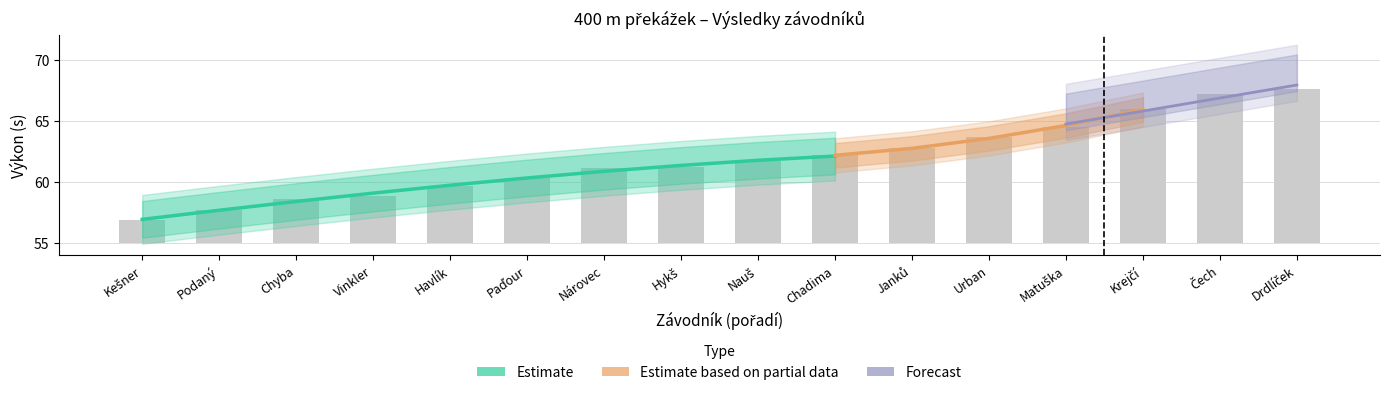

How many groups of bars are there?

16